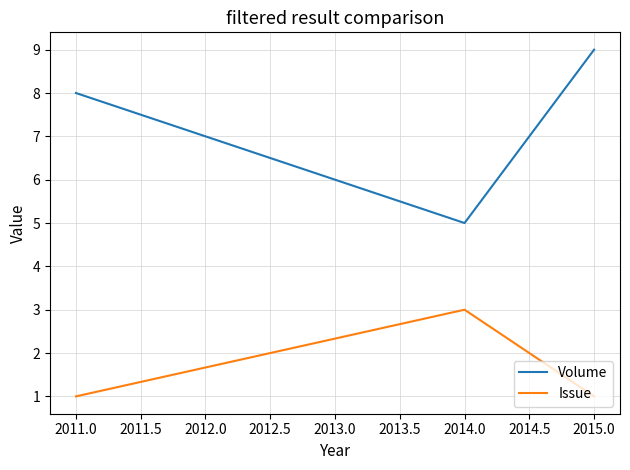

Which series has the largest total across all categories?

Volume